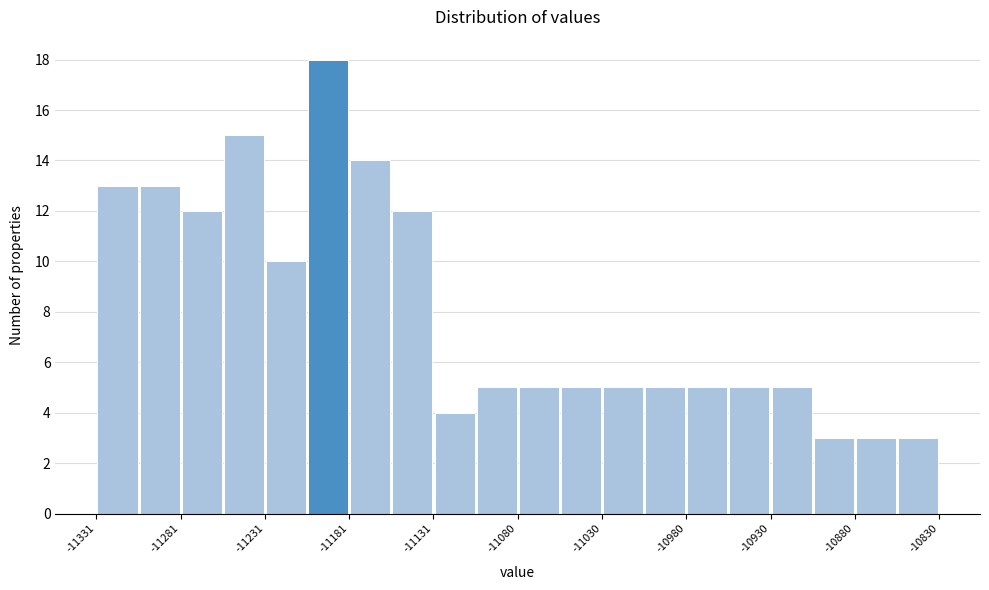

Read against the x-axis, roughly where is the centre of the tallest bar?

-11190